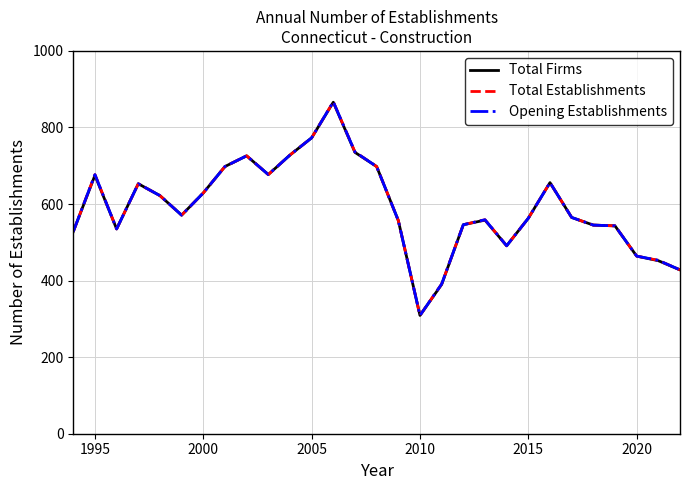

Reading right to left, what are all the values shown in this chart?

Total Firms: 428	452	464	543	545	565	656	563	491	558	546	390	309	557	698	735	866	773	728	677	726	698	629	571	622	653	535	675	528
Total Establishments: 428	453	464	543	545	565	656	563	491	559	546	391	309	557	698	736	867	773	728	677	726	698	629	571	622	653	535	677	528
Opening Establishments: 428	453	464	543	545	565	656	563	491	559	546	391	309	557	698	736	867	773	728	677	726	698	629	571	622	653	535	677	528